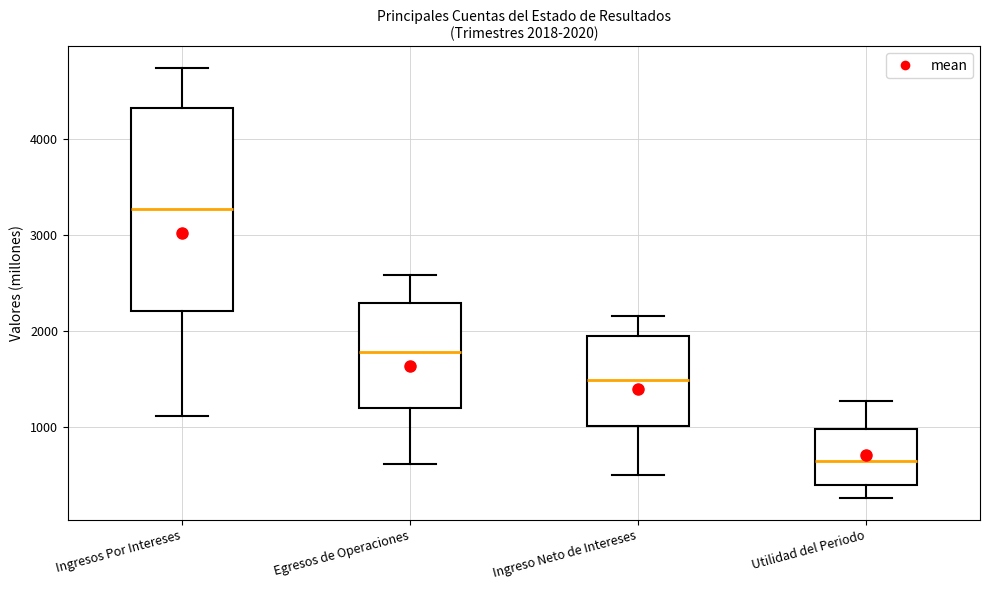

Comparing the boxes themselves (not the whiskers), which one is the tallest?

Ingresos Por Intereses